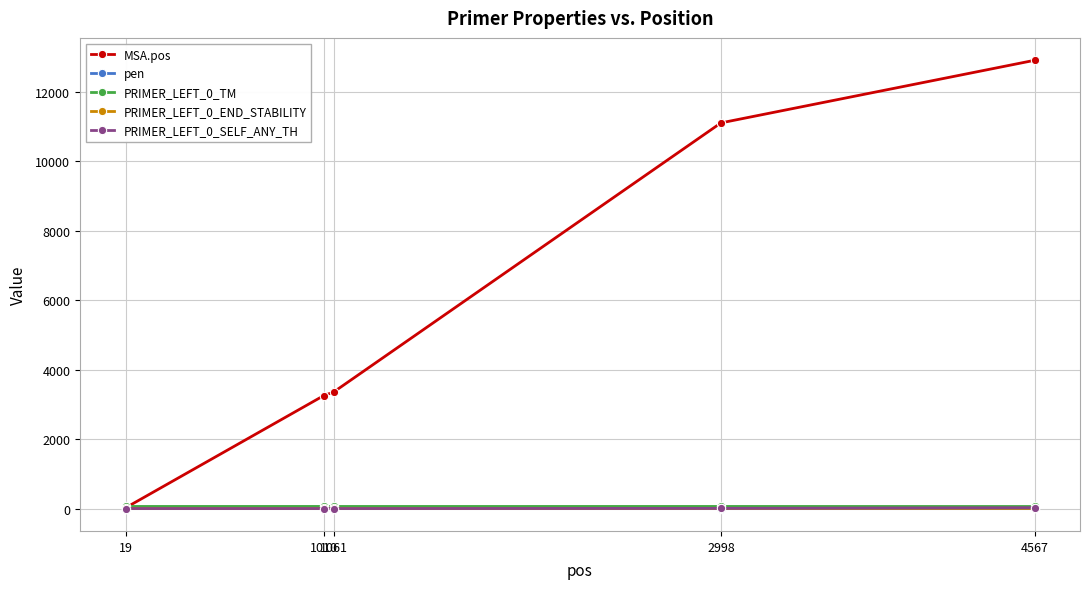

Which series has the largest total across all categories?

MSA.pos